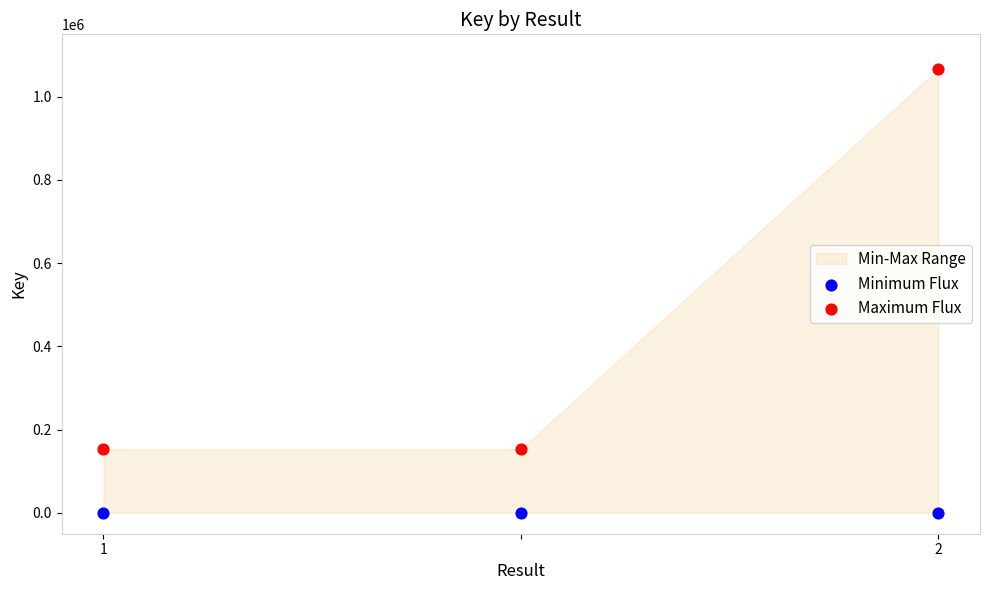

Which series contains the highest Y value?

Maximum Flux